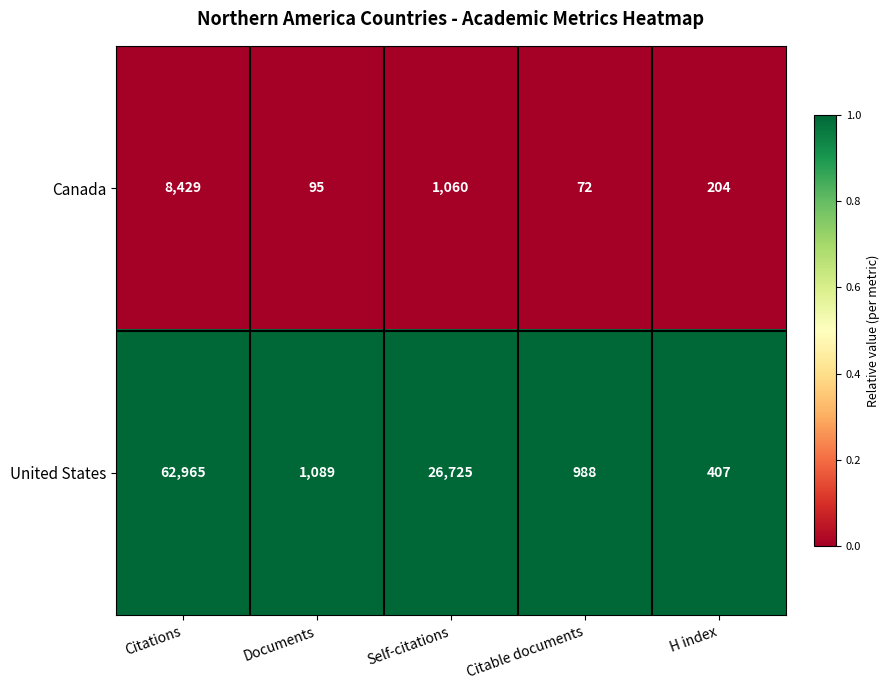

At which category does the chart reach its minimum across all series?

Citable documents